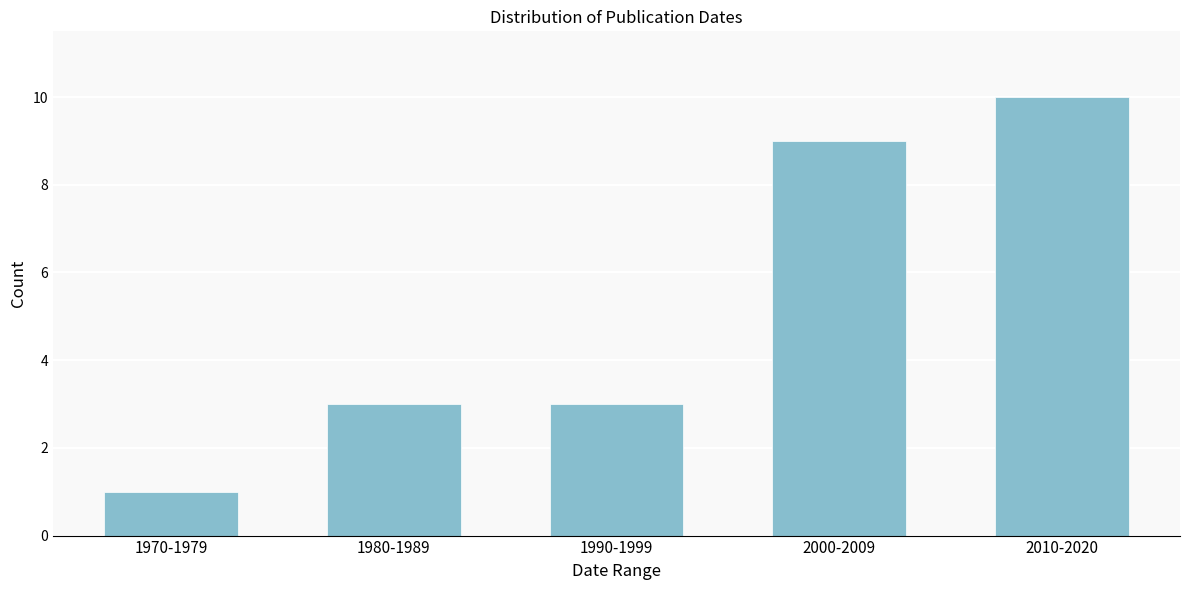

Reading left to right, transcribe all the data shown in this chart.

1970-1979=1	1980-1989=3	1990-1999=3	2000-2009=9	2010-2020=10